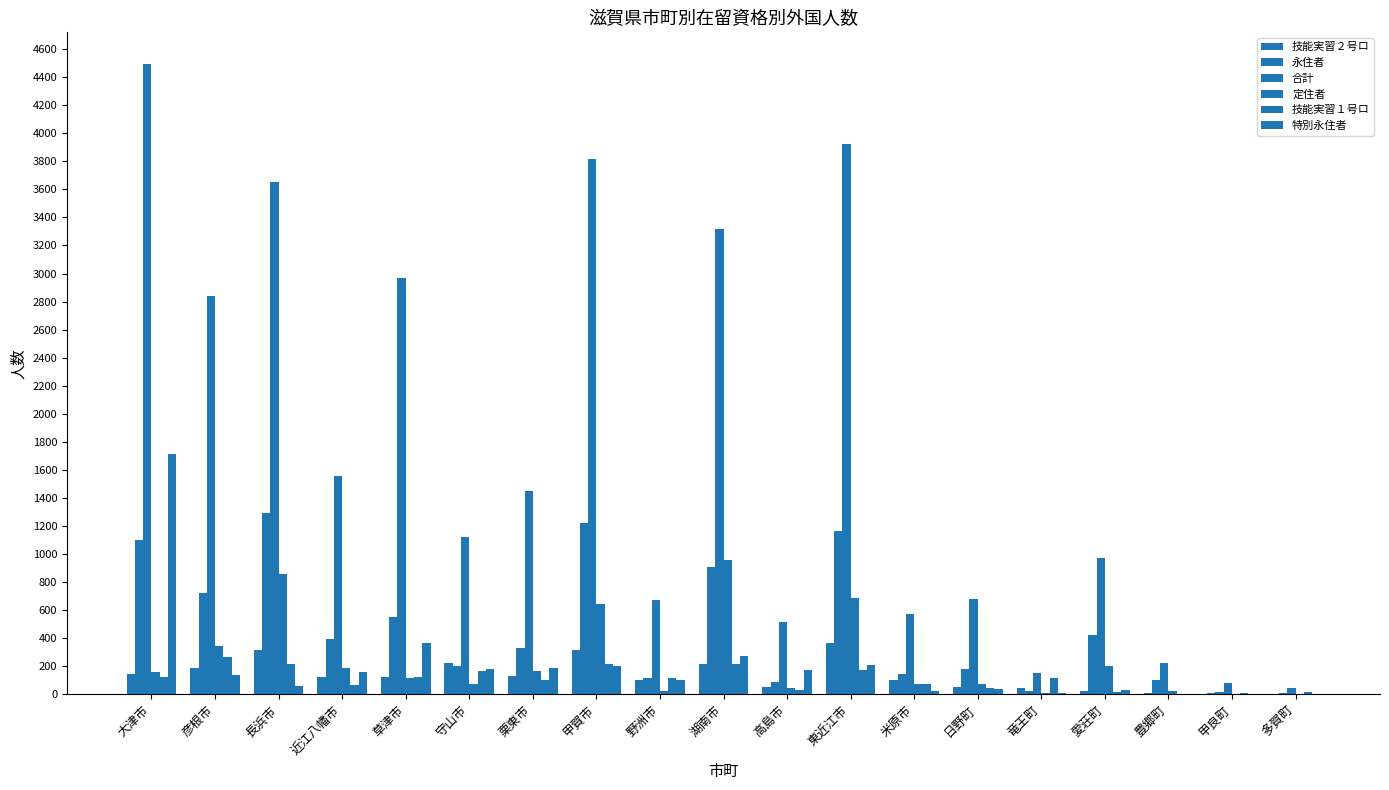

Count the number of categories in the chart.

19